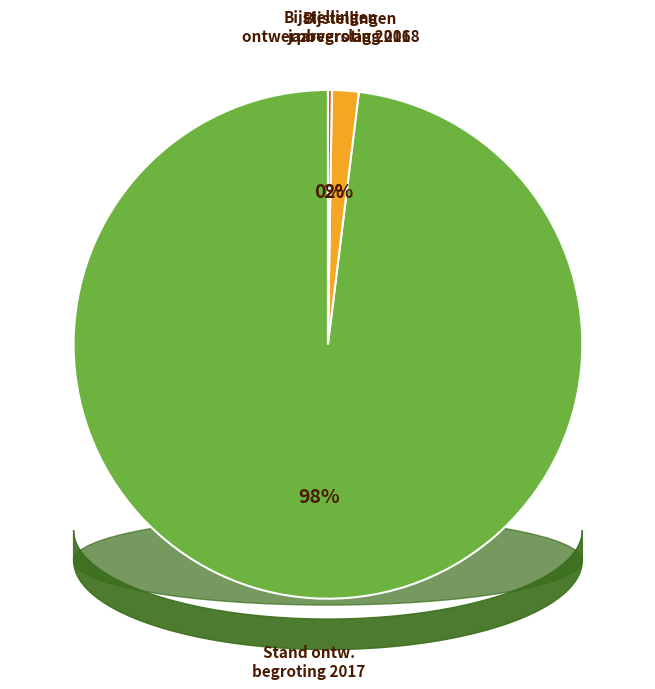

To the nearest percent, what is the difference between the largest and smallest slice percentages?

98%